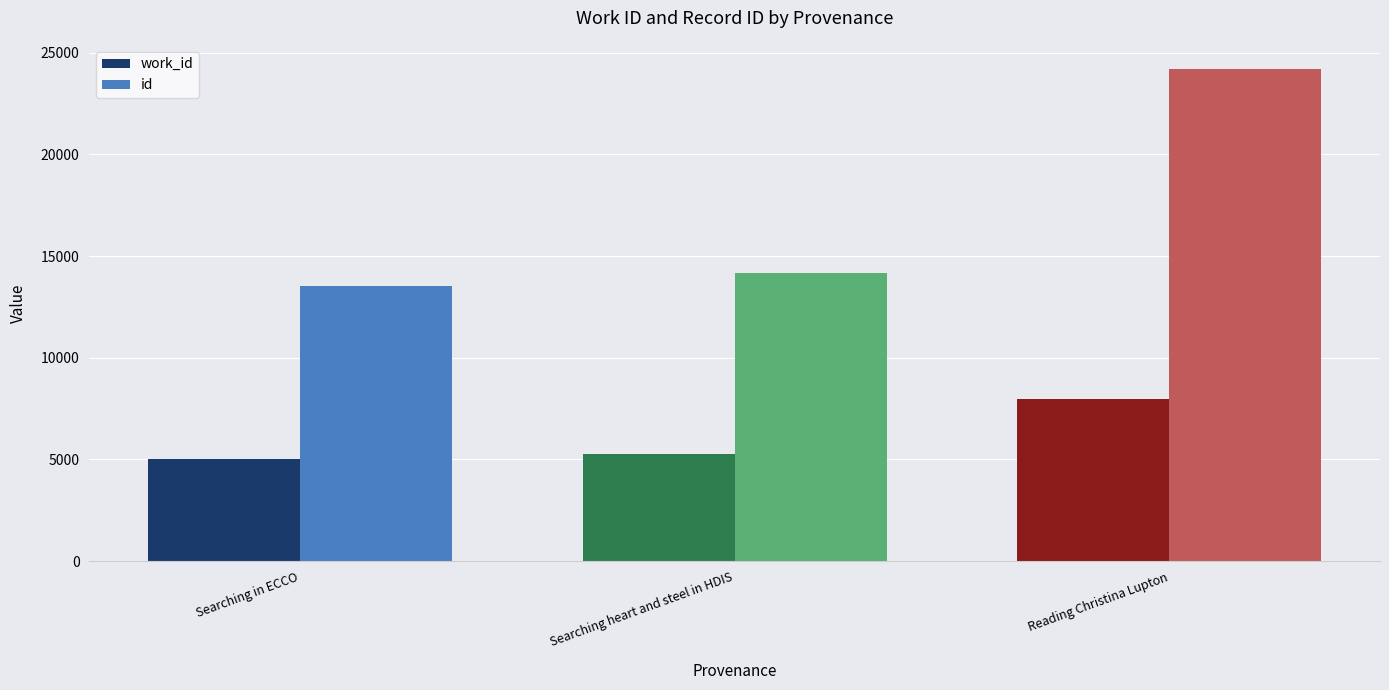

What is the label of the 3rd bar from the left?

Reading Christina Lupton